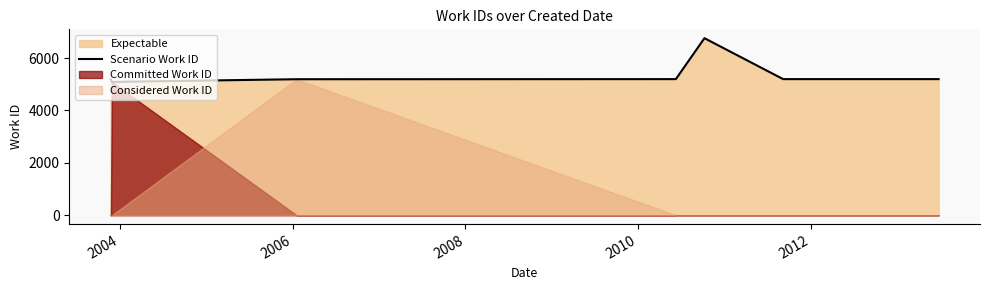

What is the minimum value for Scenario Work ID?

5092